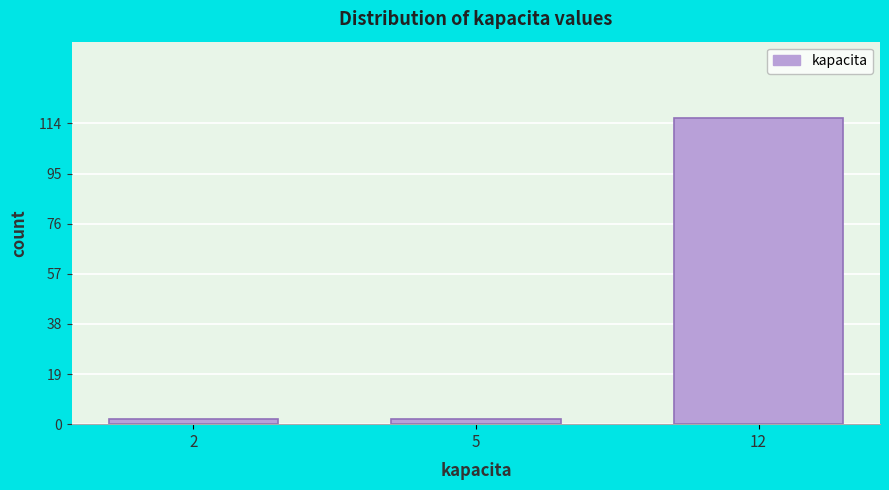

Reading right to left, what are all the values shown in this chart?

12=116	5=2	2=2